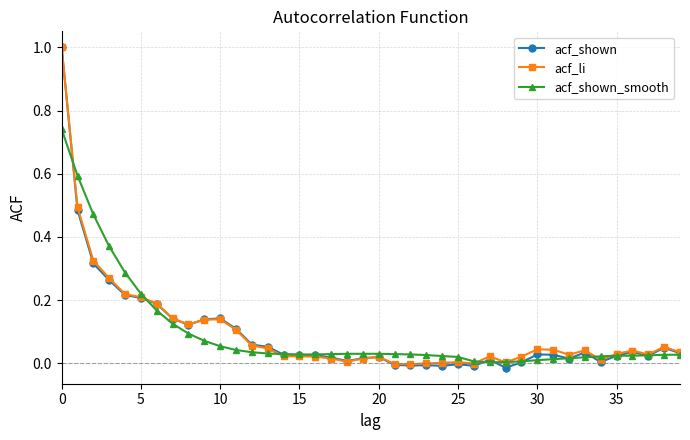

What is the maximum value shown in the chart?

1.0